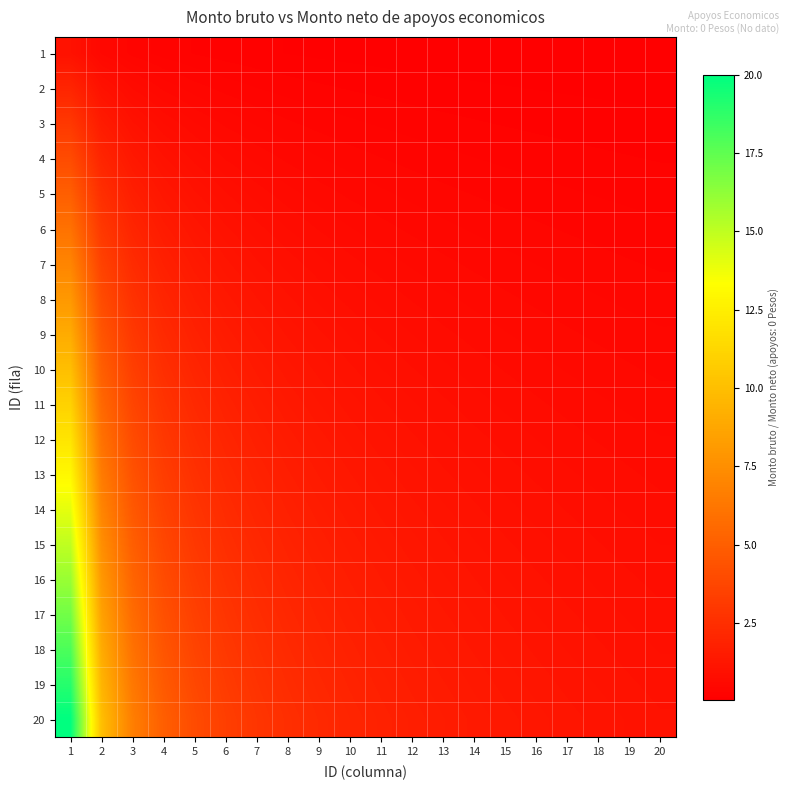

Which category has the highest value across all series?

1